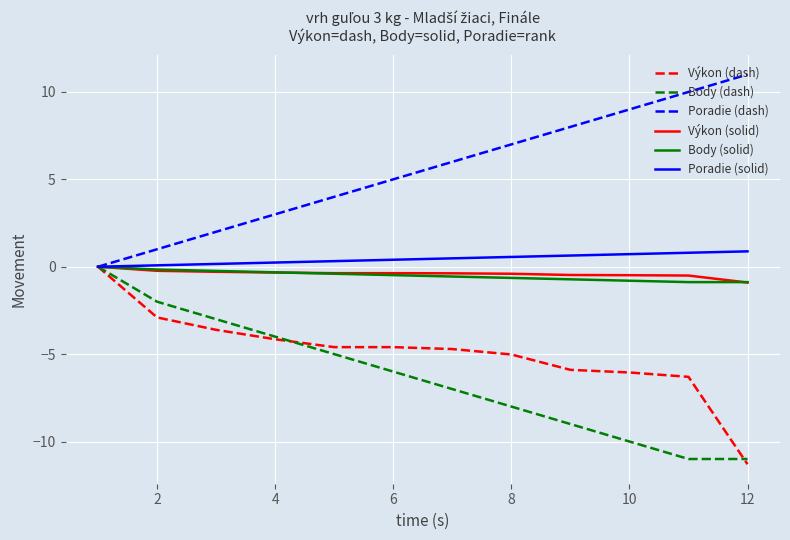

Which series has the largest total across all categories?

Poradie (dash)